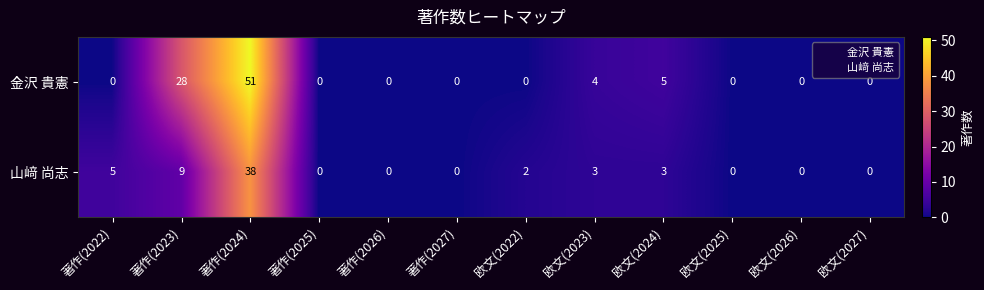

What is the sum of all 金沢 貴憲 values?

88